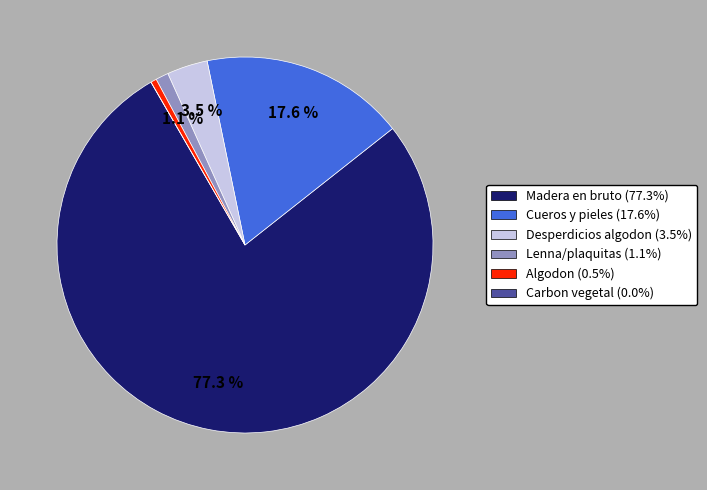

Is there a majority slice in this chart?

Yes